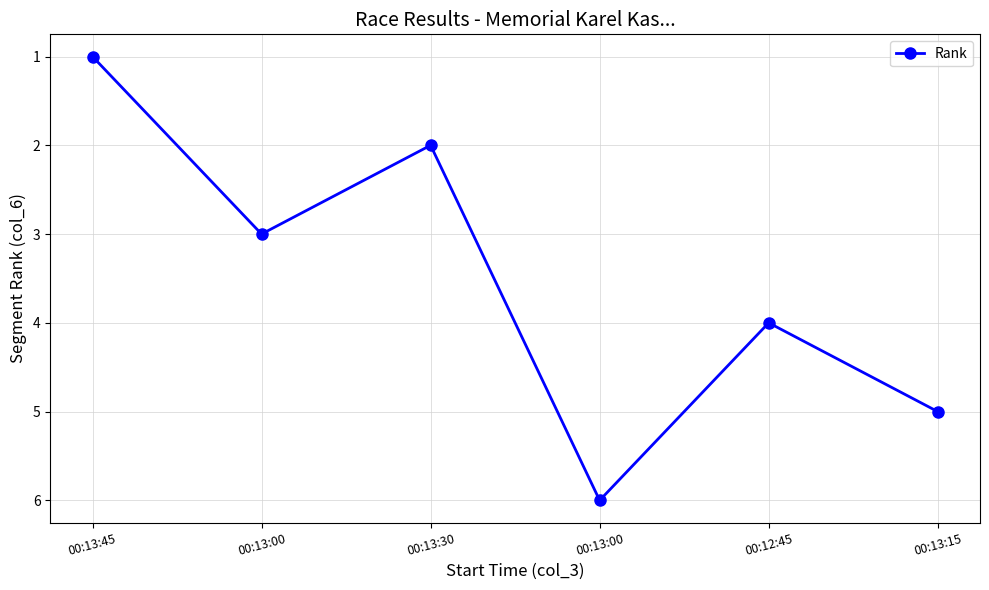

Does the chart have visible grid lines?

Yes